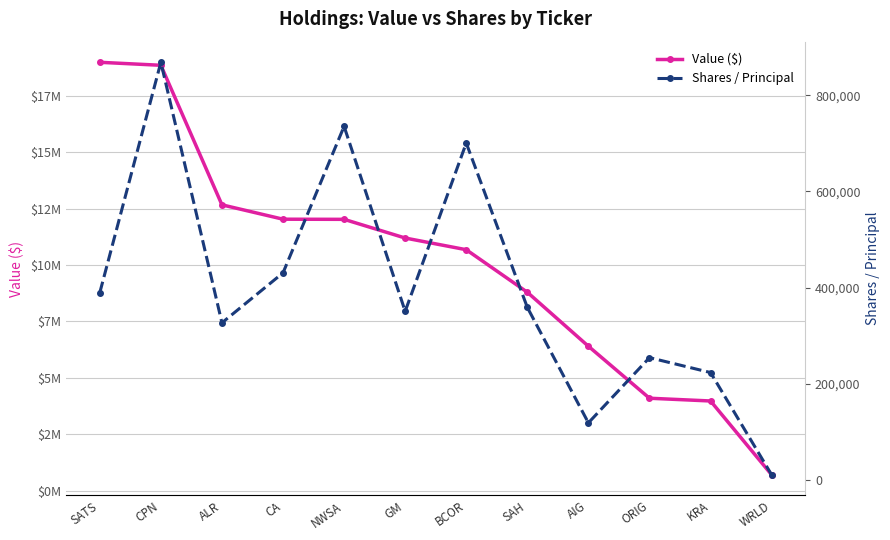

At how many categories does at least one series exceed 12838551?

2